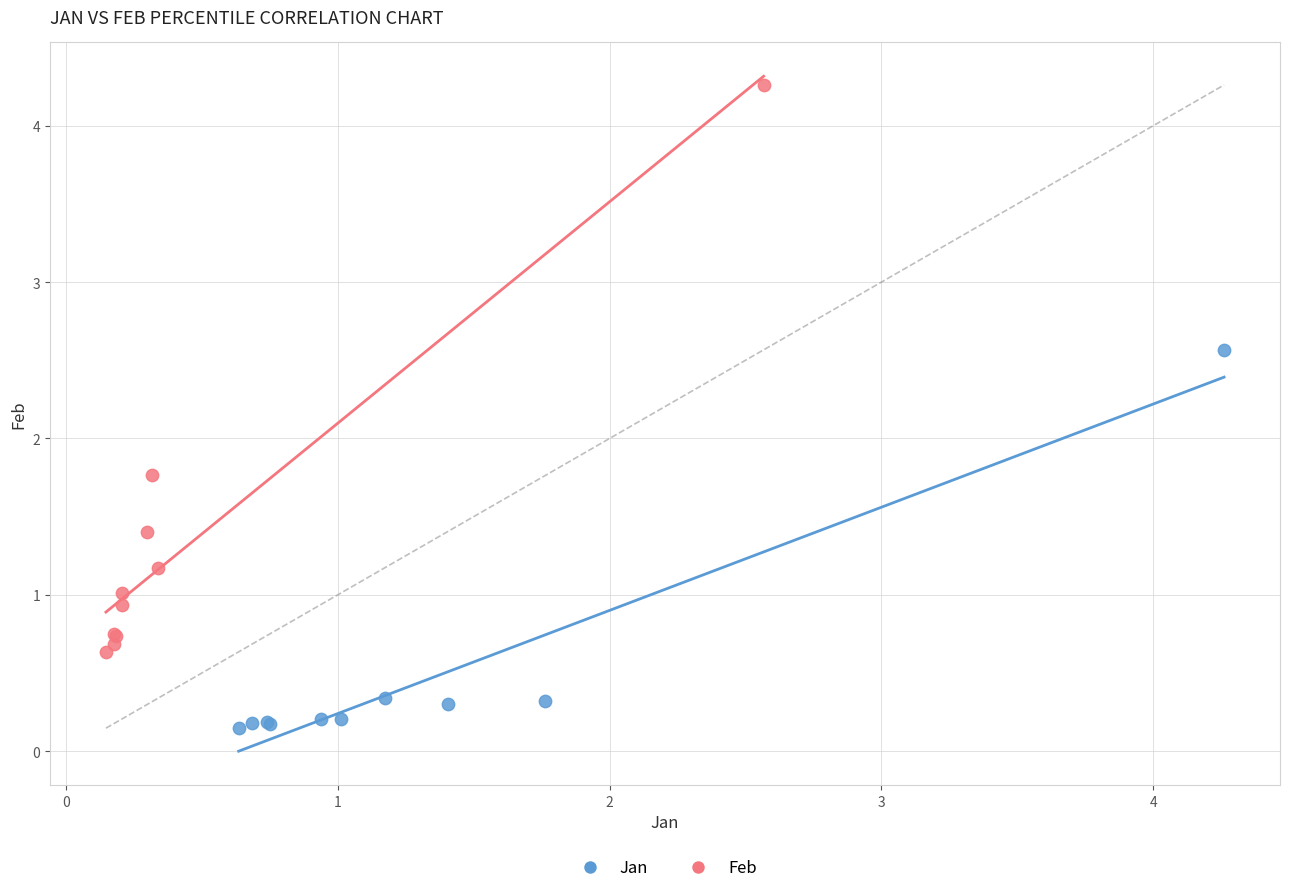

Which series contains the lowest Y value?

Jan